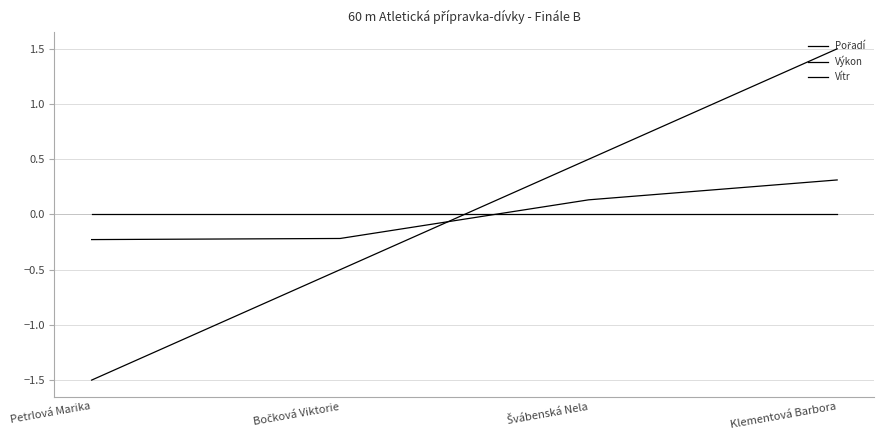

Where is Výkon nearest to the value 0?

Švábenská Nela